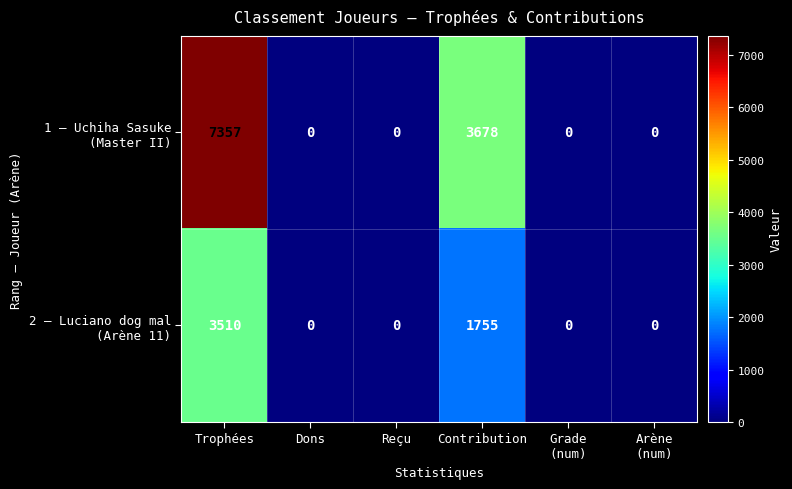

What is the difference between the highest and lowest values at Trophées?

3847